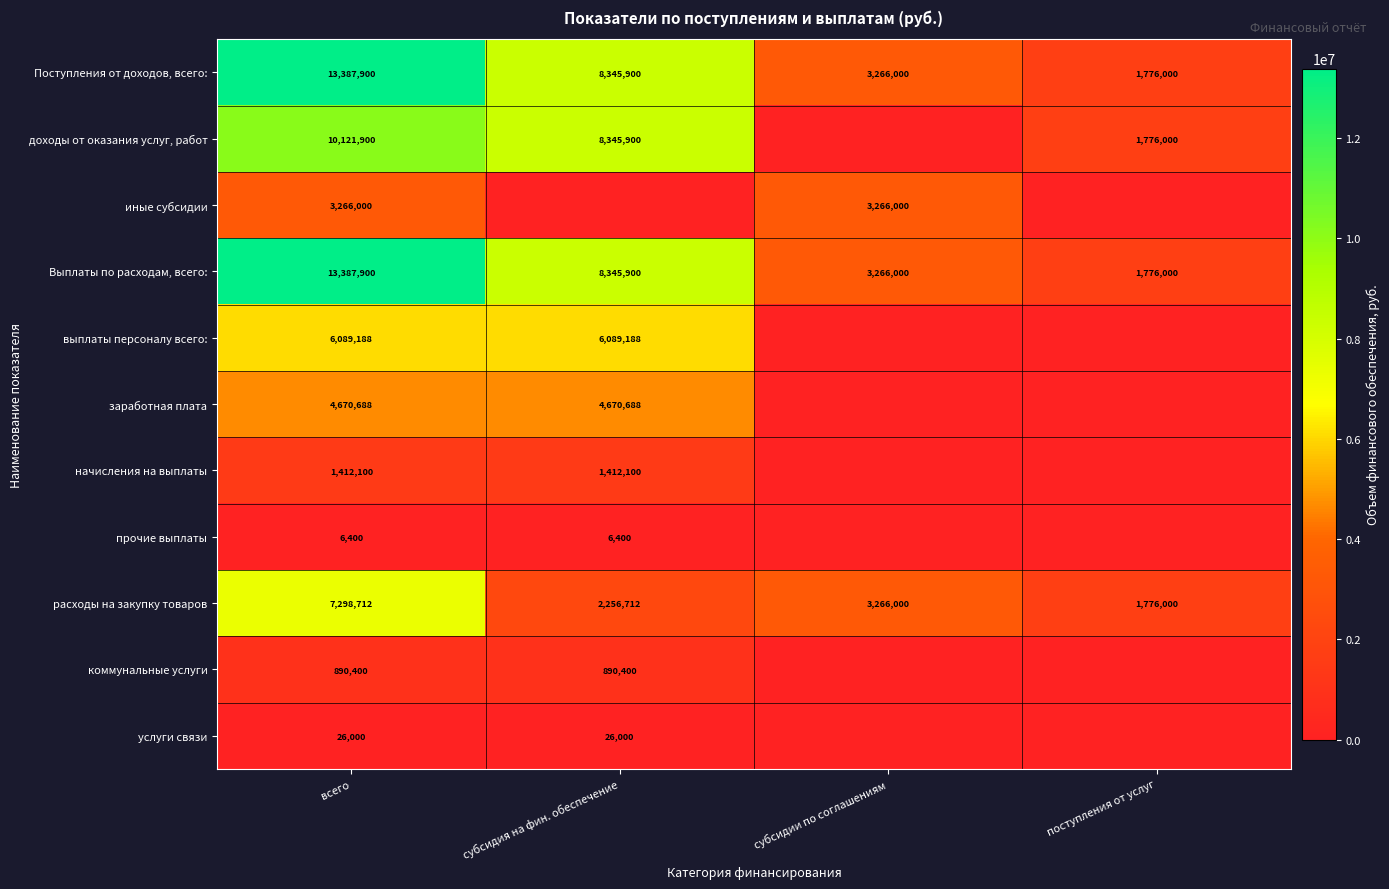

Count the number of categories in the chart.

4